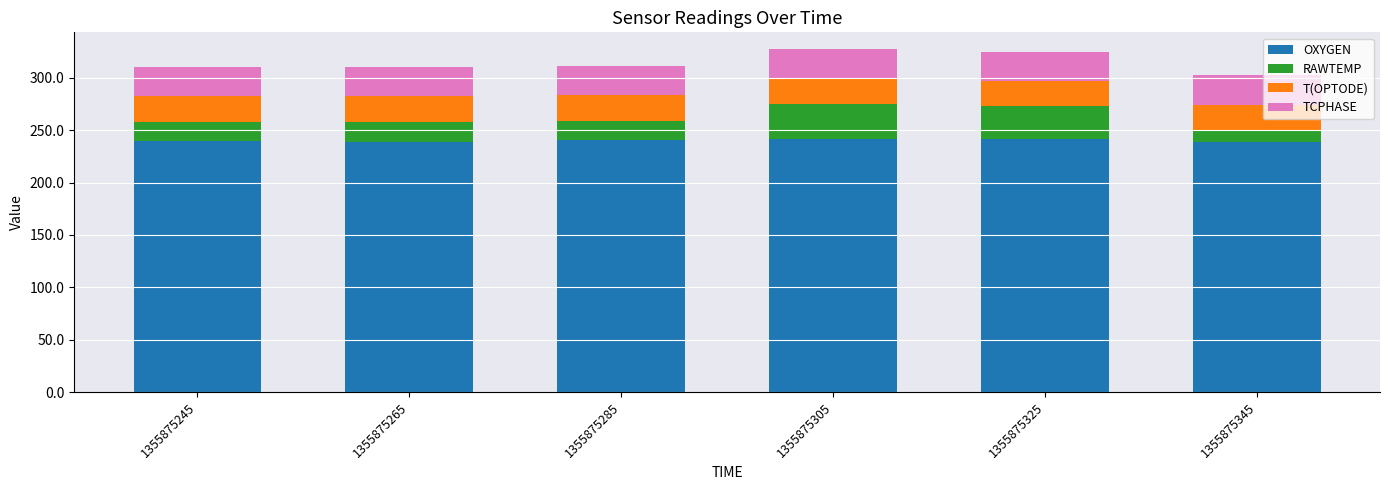

What is the lowest value of the OXYGEN series?

238.4